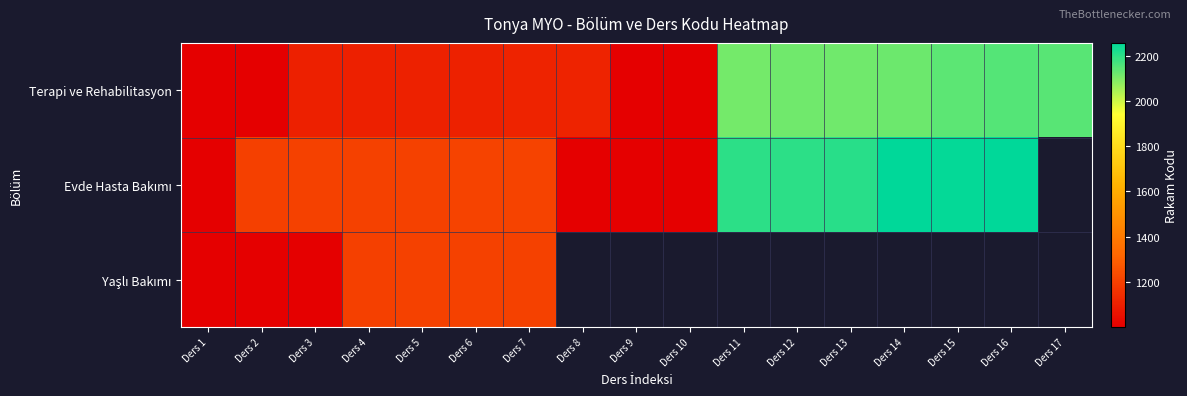

True or false: Evde Hasta Bakımı has a value of 1396.7 at Ders 14.

False